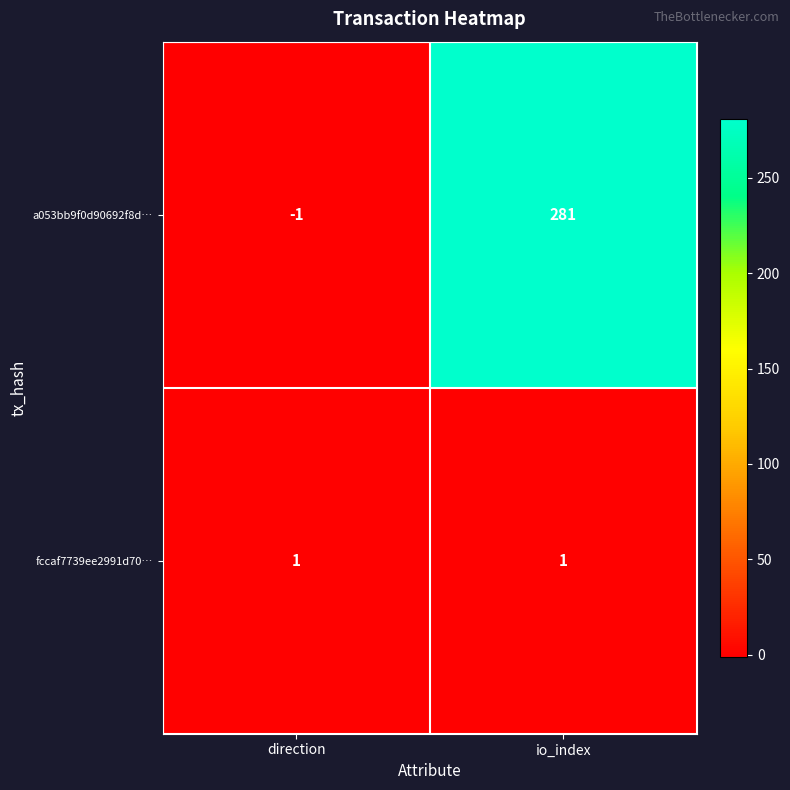

At which label does a053bb9f0d90692f8d… reach its peak?

io_index